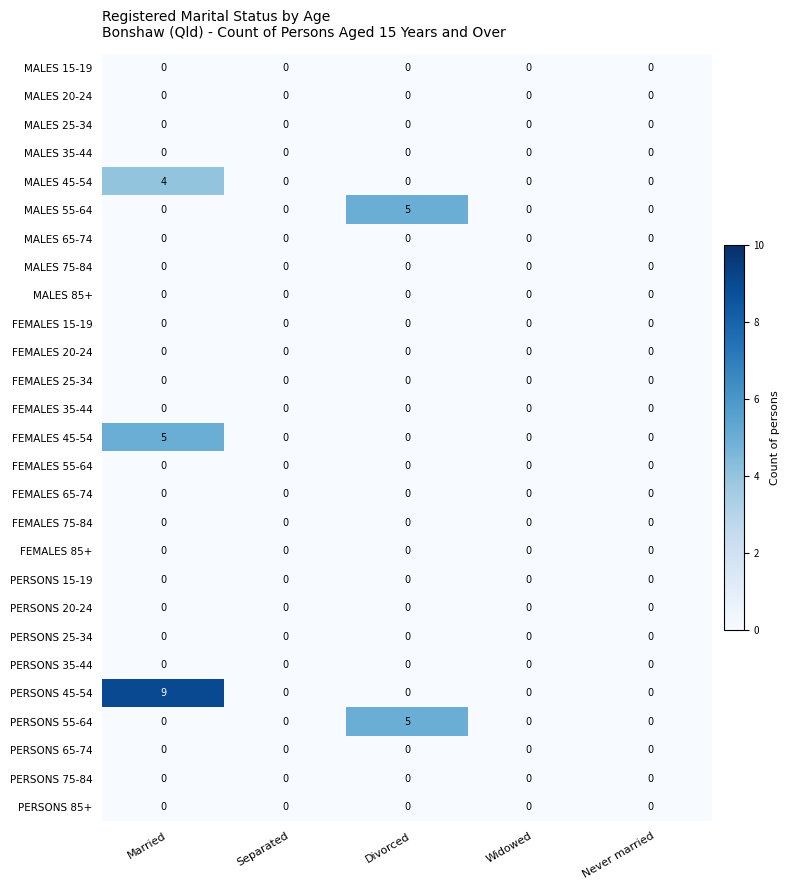

Which series has the largest total across all categories?

PERSONS 45-54